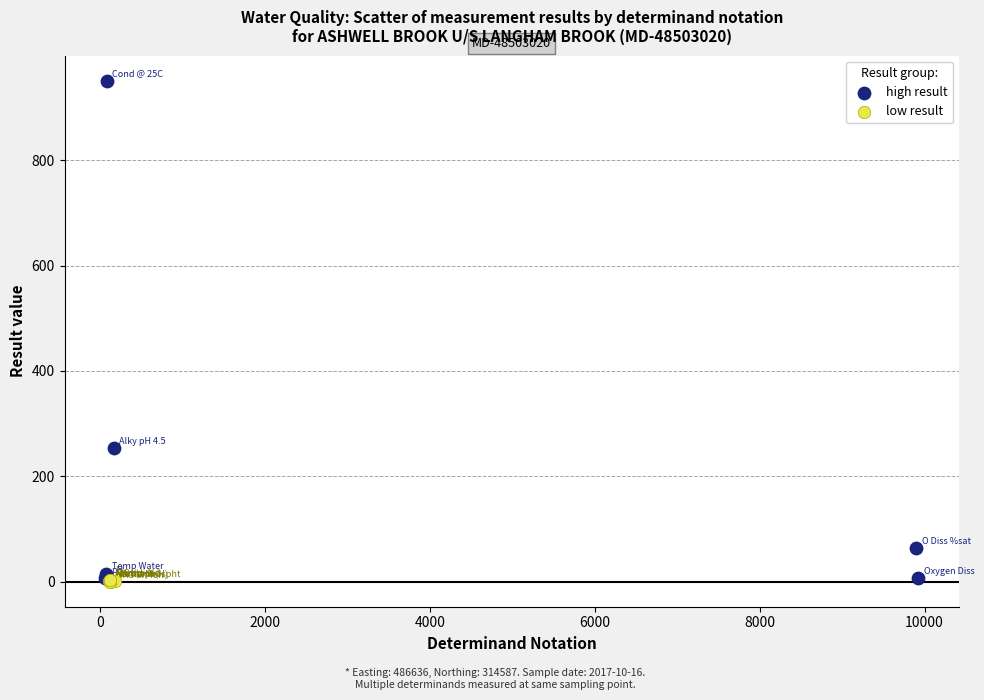

Which series has the largest Y range (max minus min)?

high result